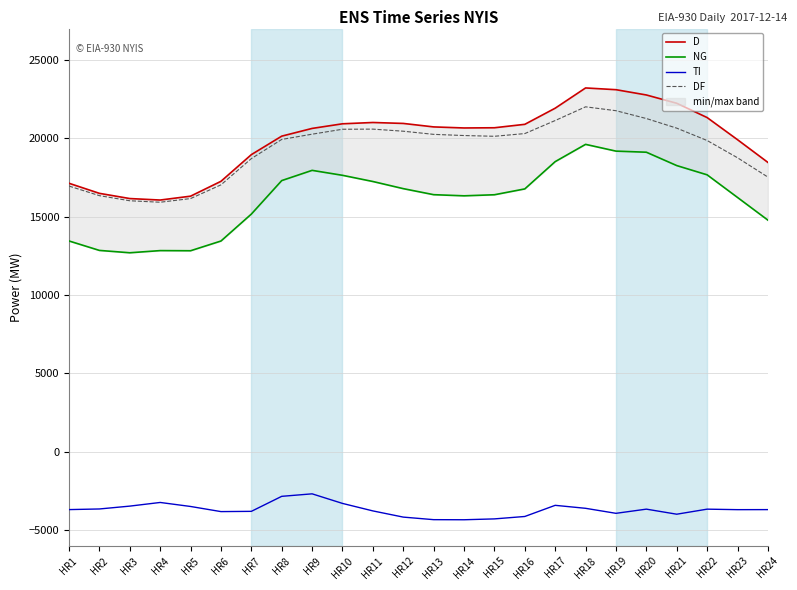

In DF, how many points are higher than both neighbors (excluding endpoints)?

2